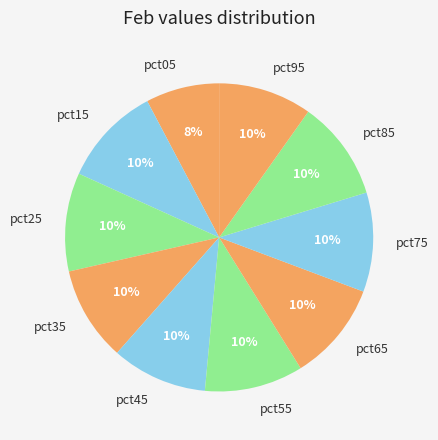

How many segments does this pie chart have?

10